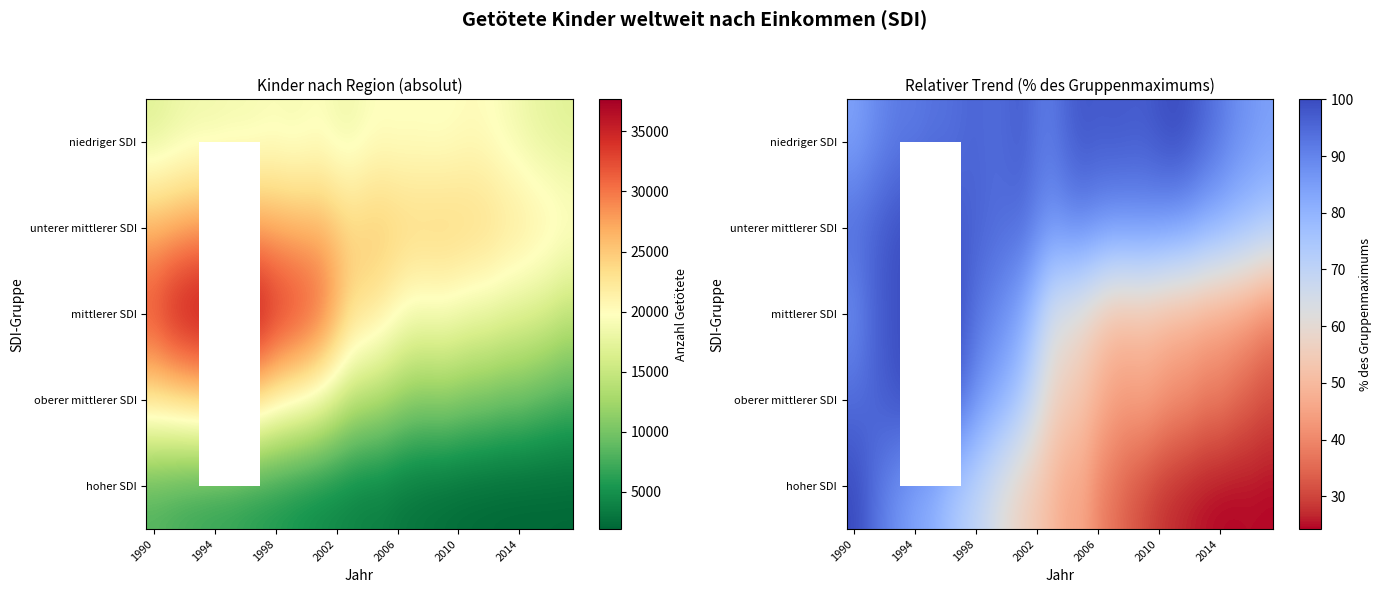

What is the highest value of the hoher SDI series?

100.0